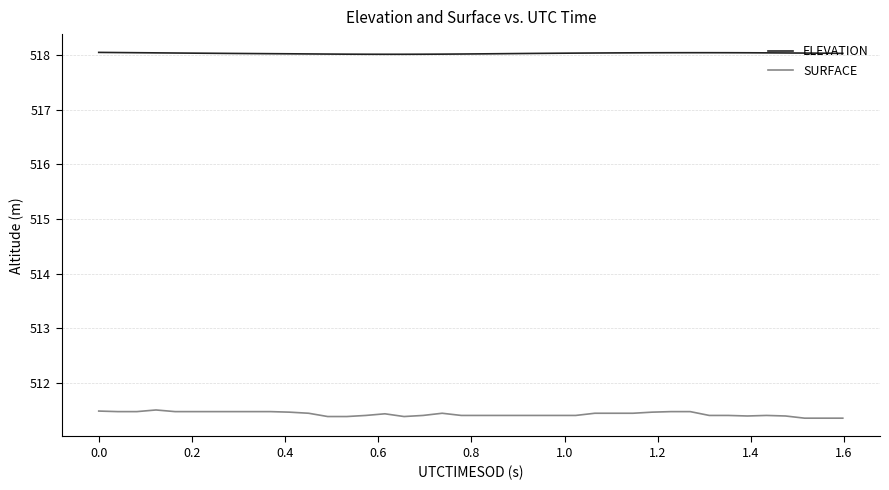

Rank the series by their maximum value, from lowest to highest.

SURFACE, ELEVATION